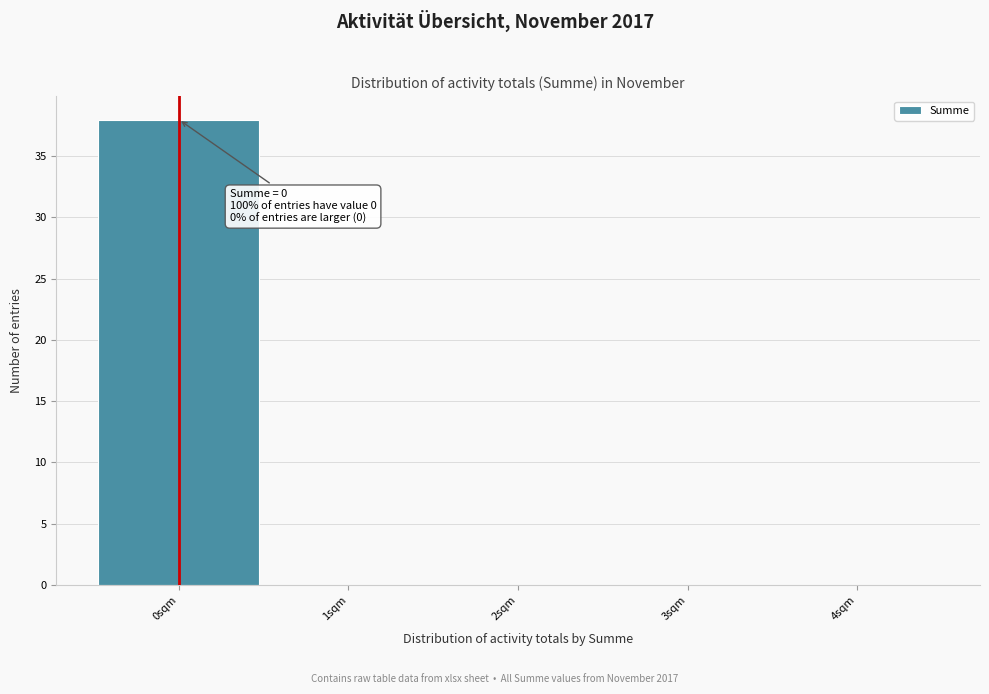

Which range on the x-axis has the tallest bar?

-0.5 to 0.5